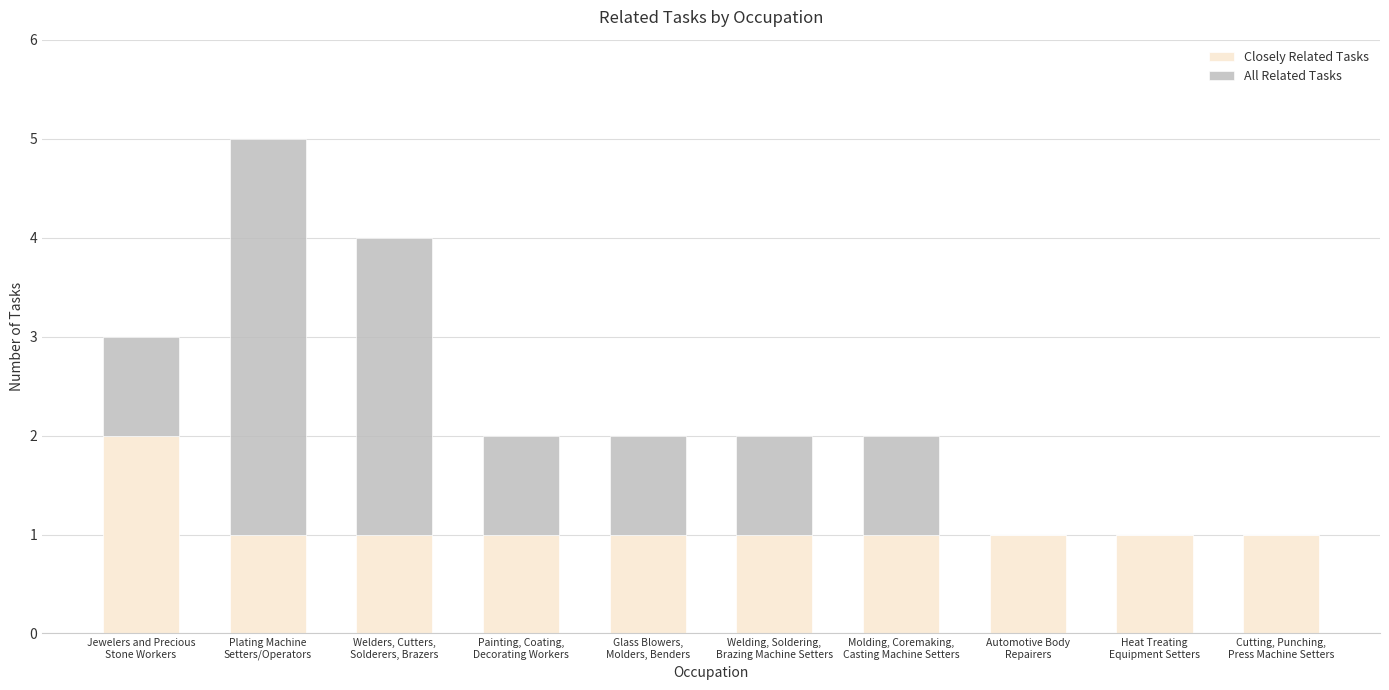

What is the total value across all series at Painting, Coating,
Decorating Workers?

2